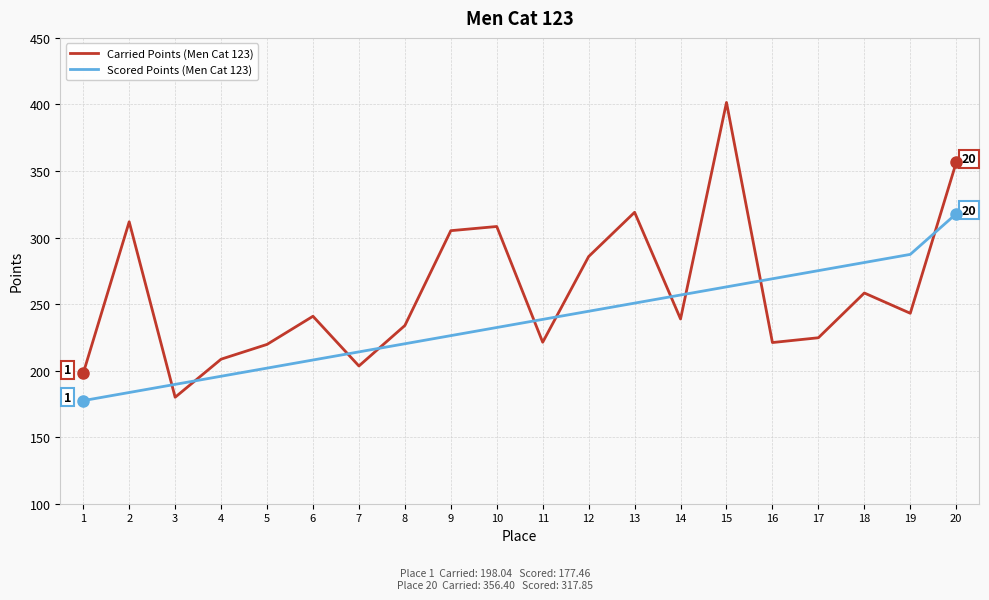

How many lines are shown in the chart?

2